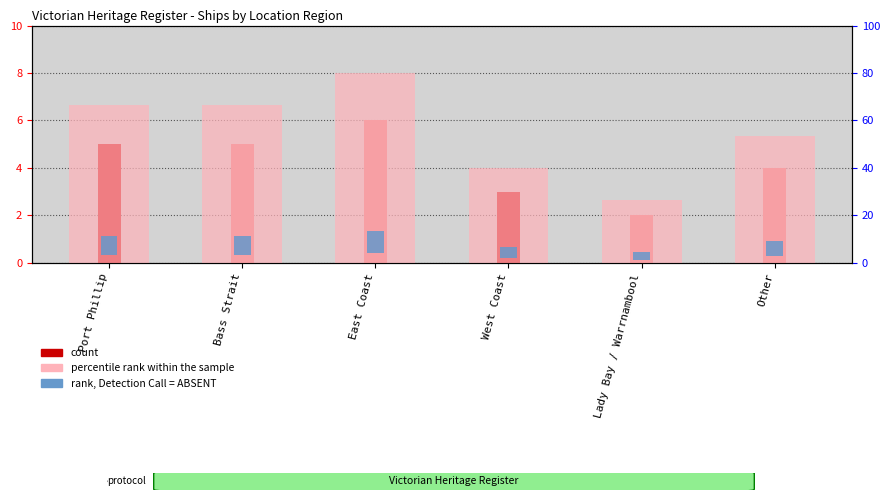

Is the value of percentile rank within the sample at East Coast greater than the value of count at Other?

Yes